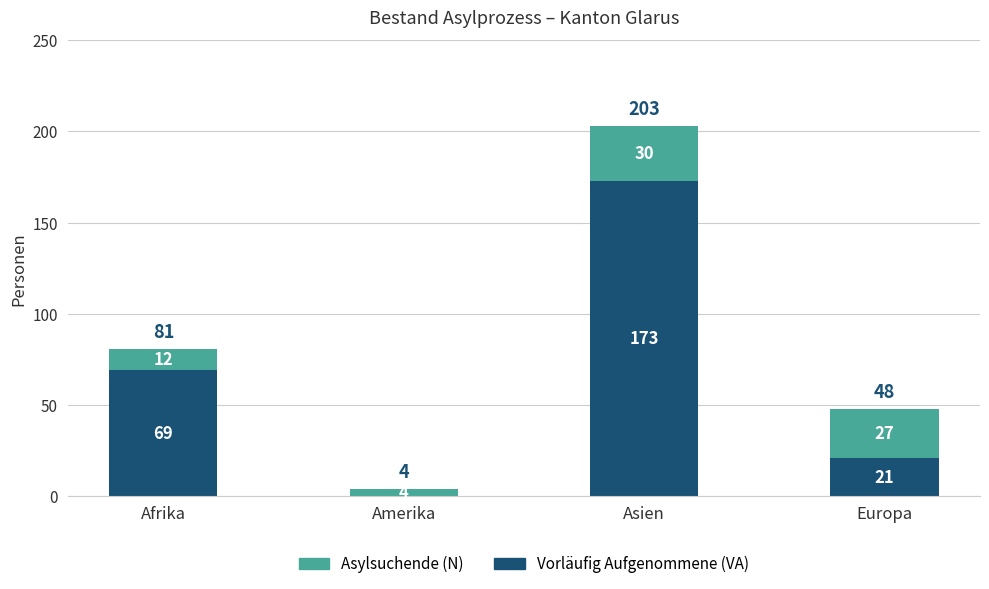

How many data points does each series have?

4